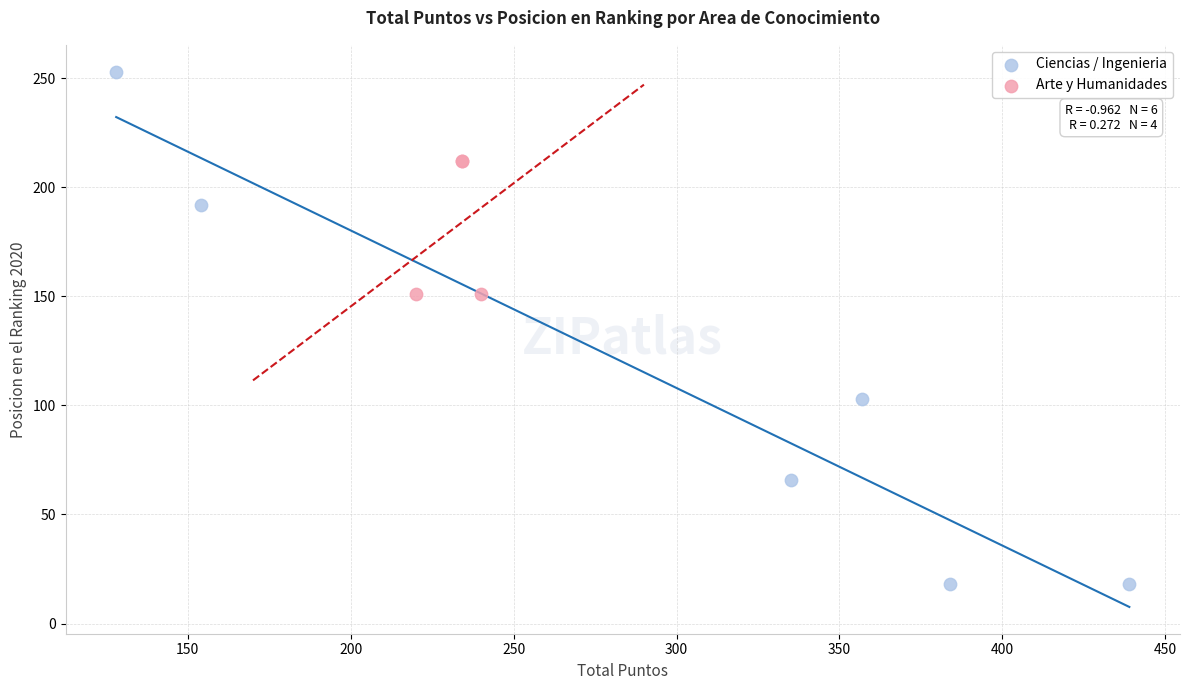

Which series contains the lowest Y value?

Ciencias / Ingenieria